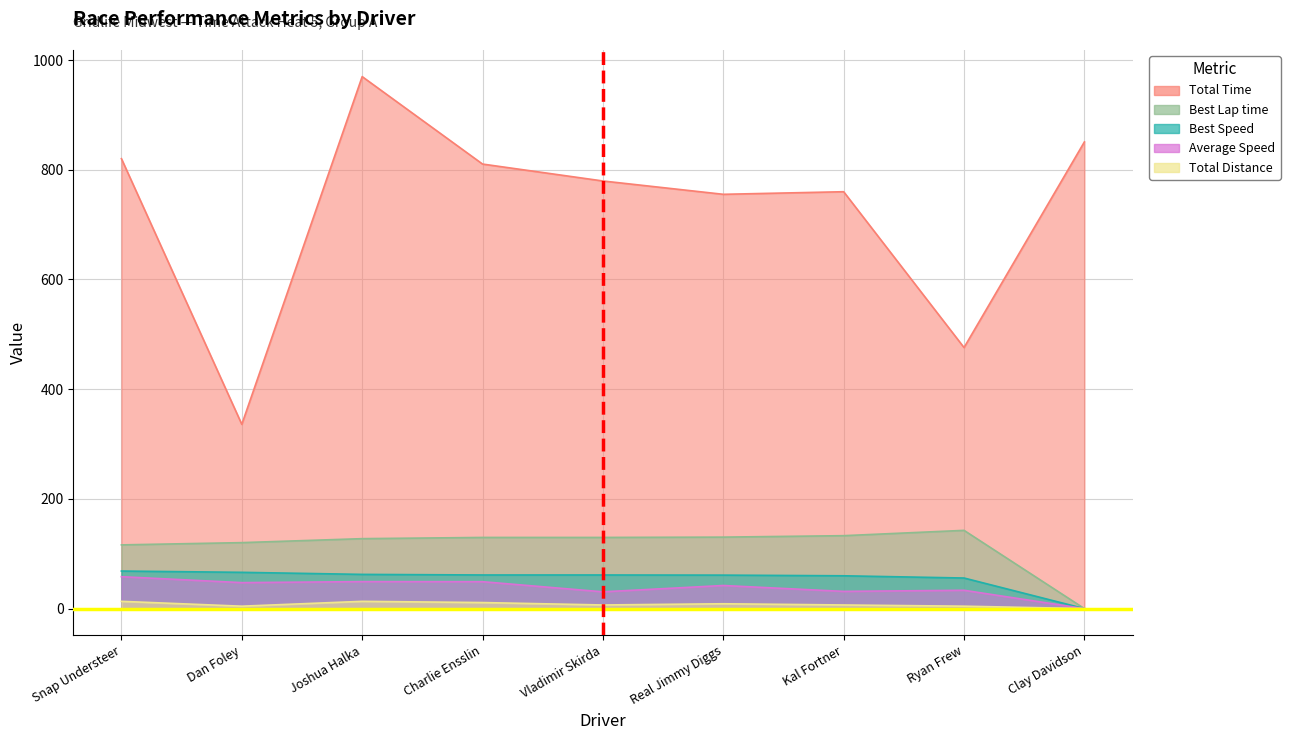

How many values in the Total Distance series are below 6?

3